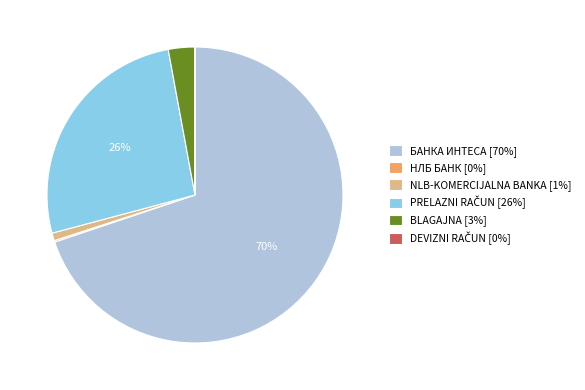

Which slice represents more than half of the pie?

БАНКА ИНТЕСА [70%]